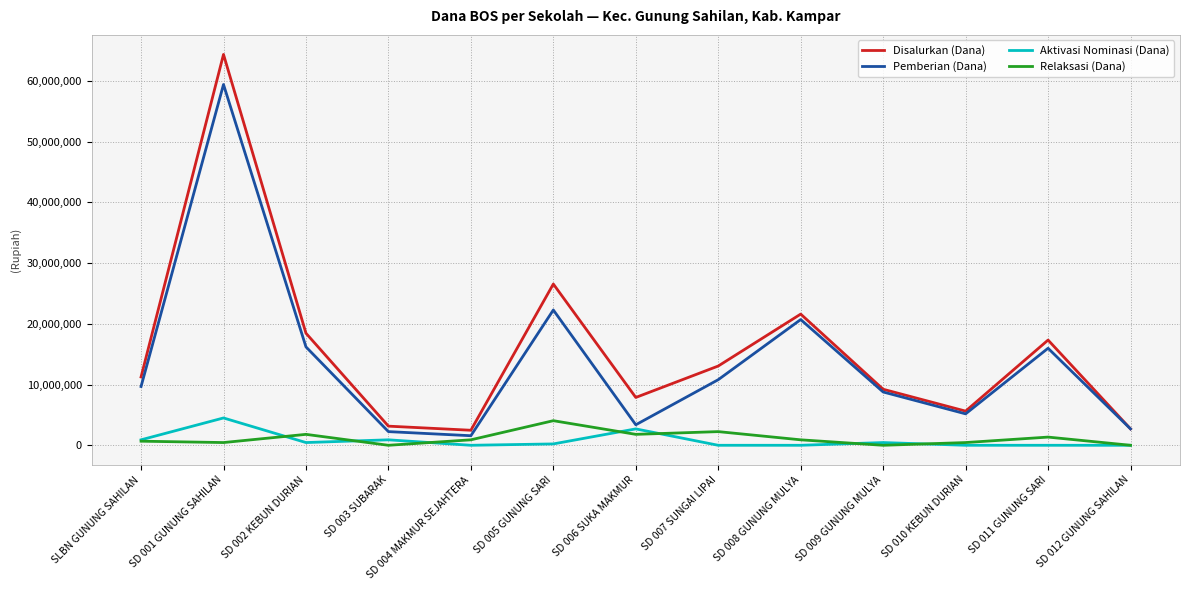

How many interior local peaks does the Disalurkan (Dana) series have?

4